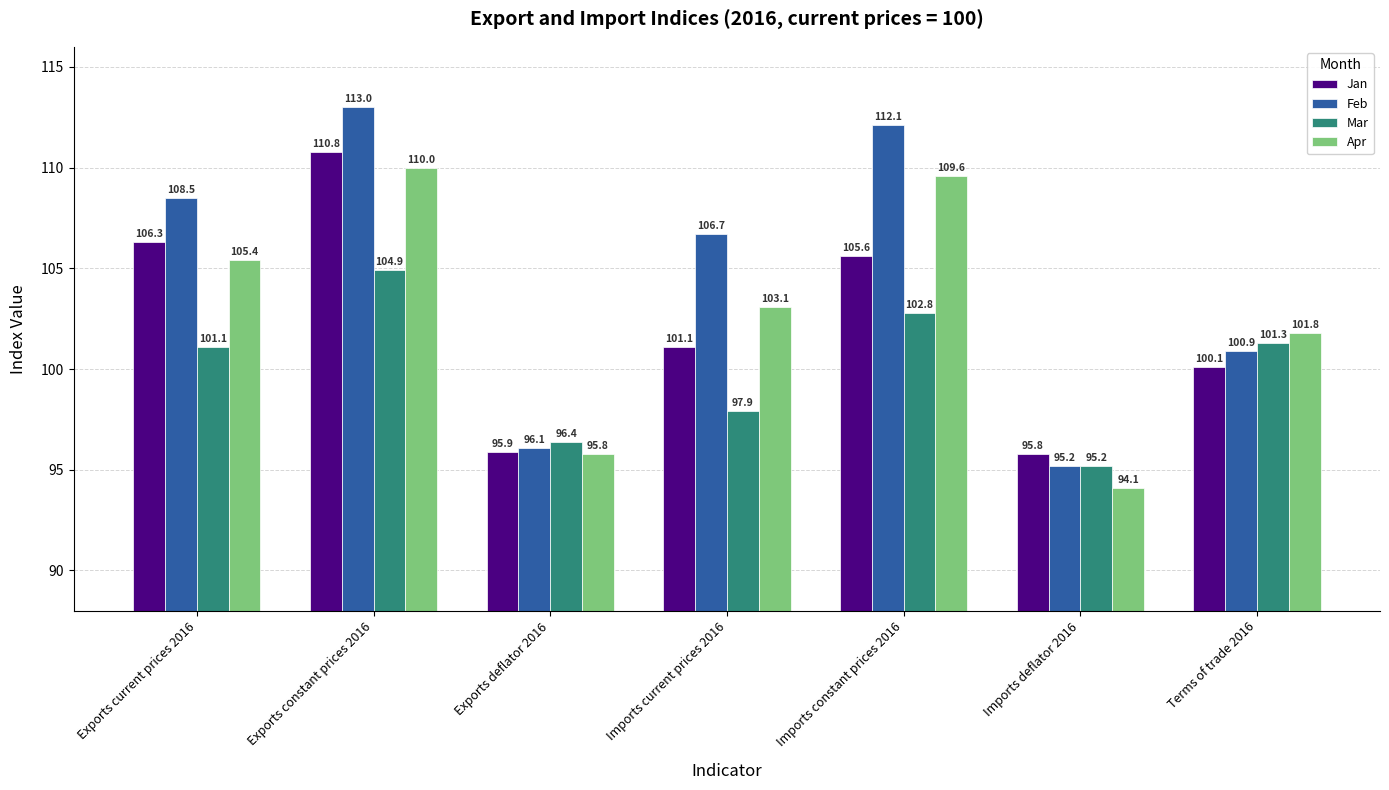

What is the difference between the highest and lowest values at Exports deflator 2016?

0.6